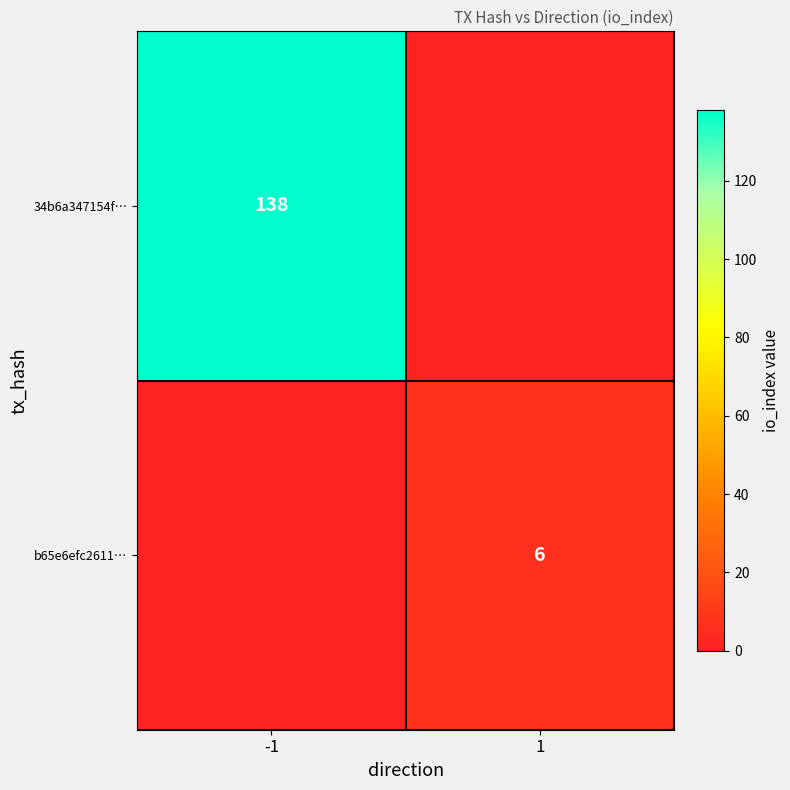

Is the value of 34b6a347154f… at -1 greater than the value of b65e6efc2611… at 1?

Yes